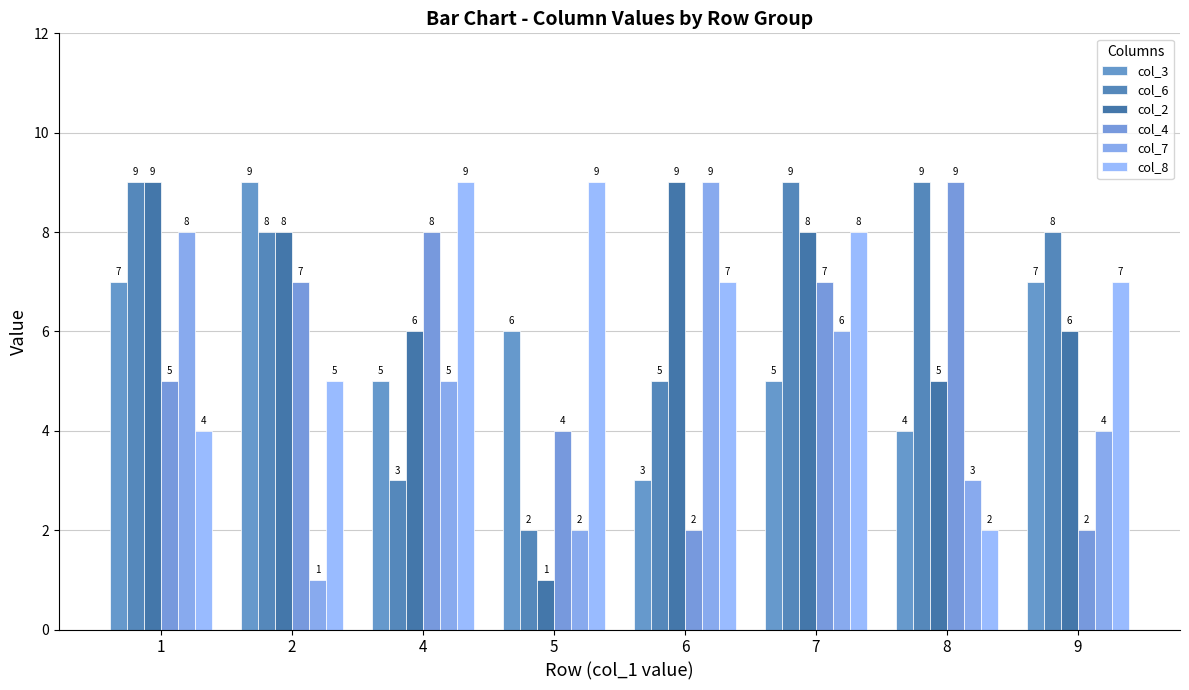

What is the maximum value shown in the chart?

9